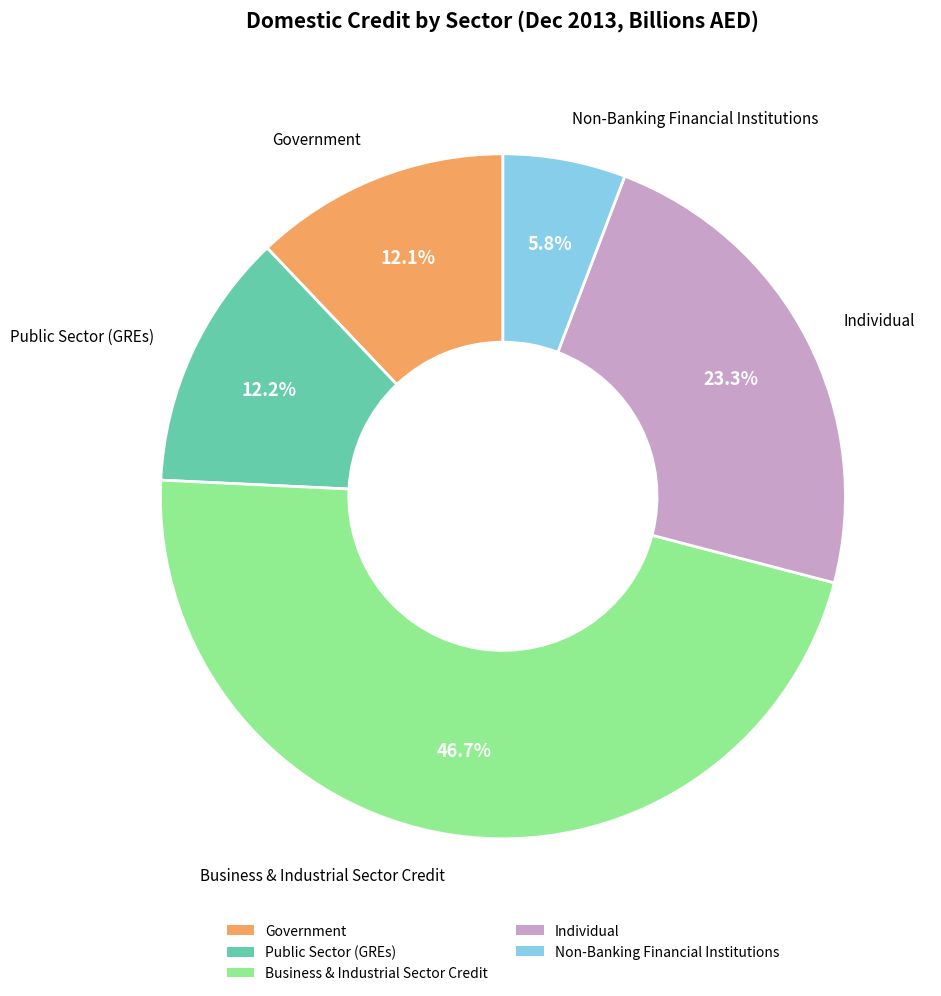

What is the ratio of the value at Government to the value at Non-Banking Financial Institutions?

2.1